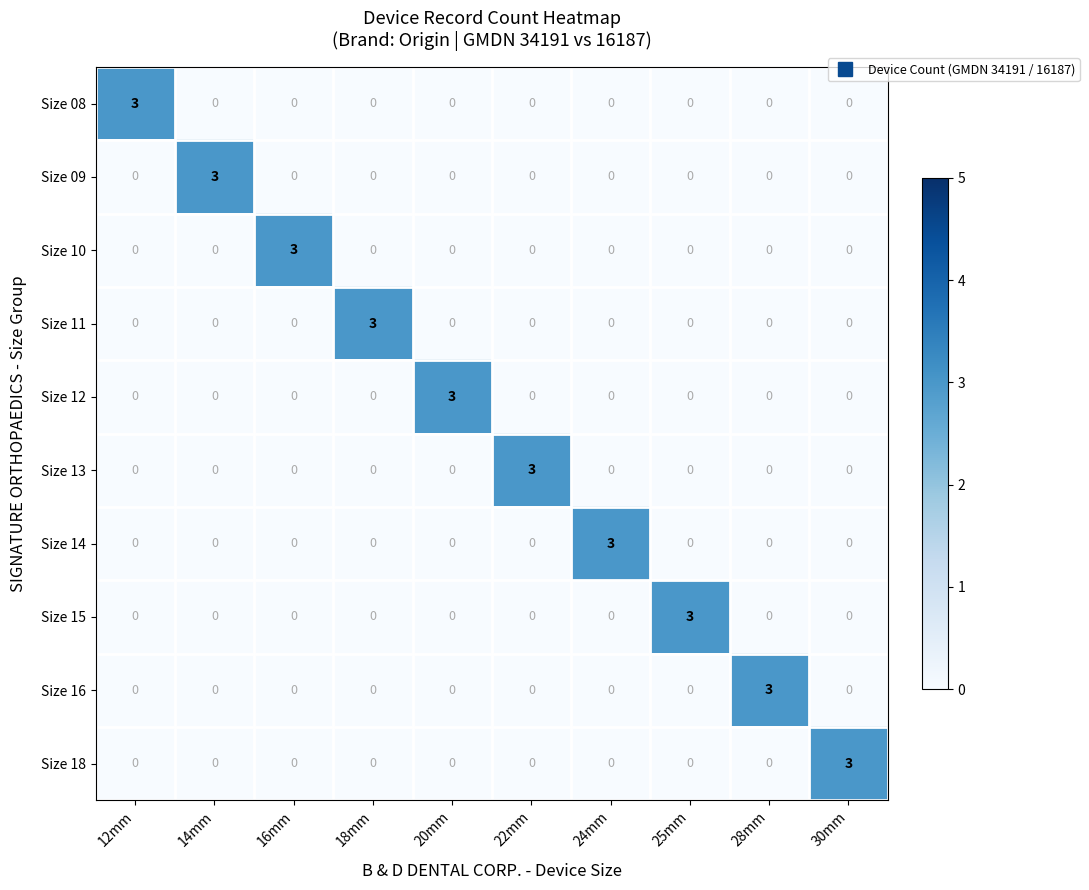

True or false: Size 10 has a value of 0 at 12mm.

True